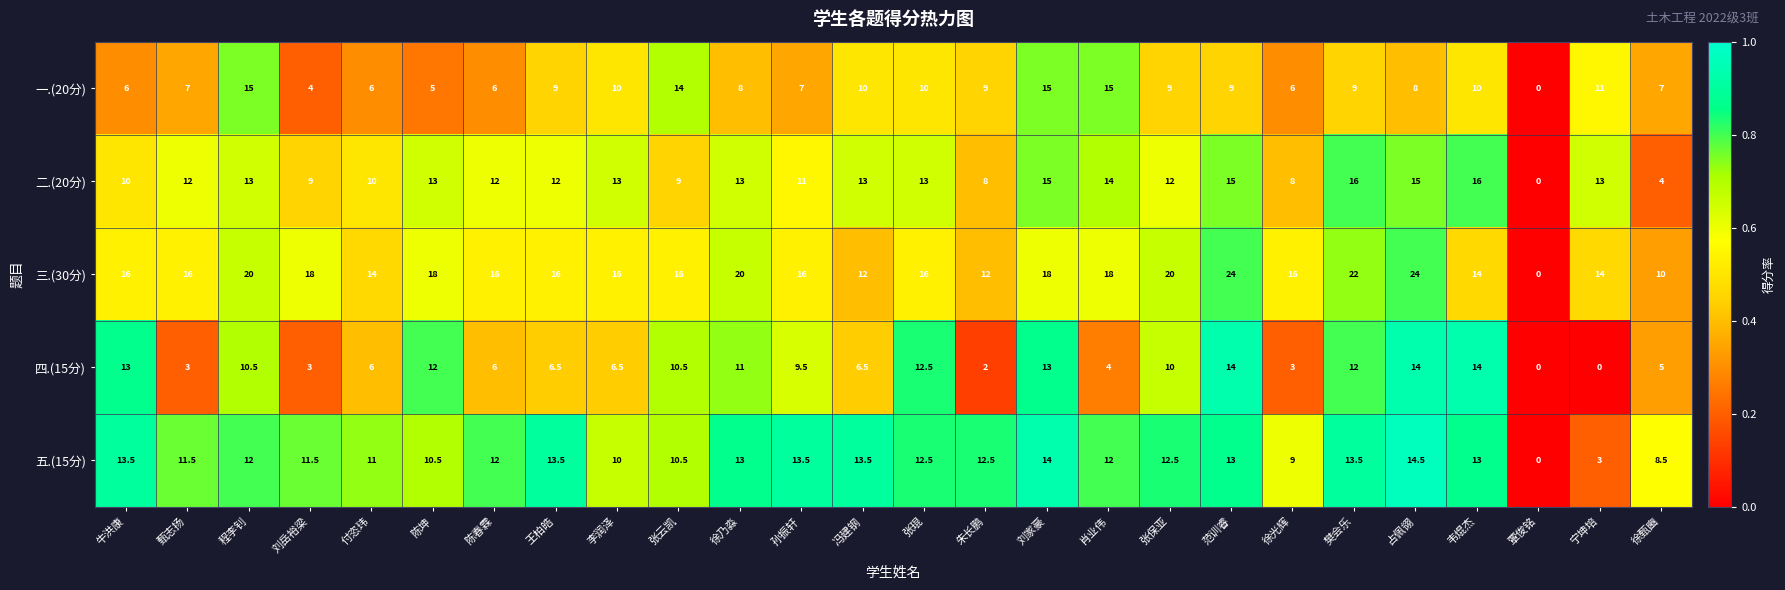

Rank the series by their maximum value, from highest to lowest.

三.(30分), 二.(20分), 一.(20分), 五.(15分), 四.(15分)